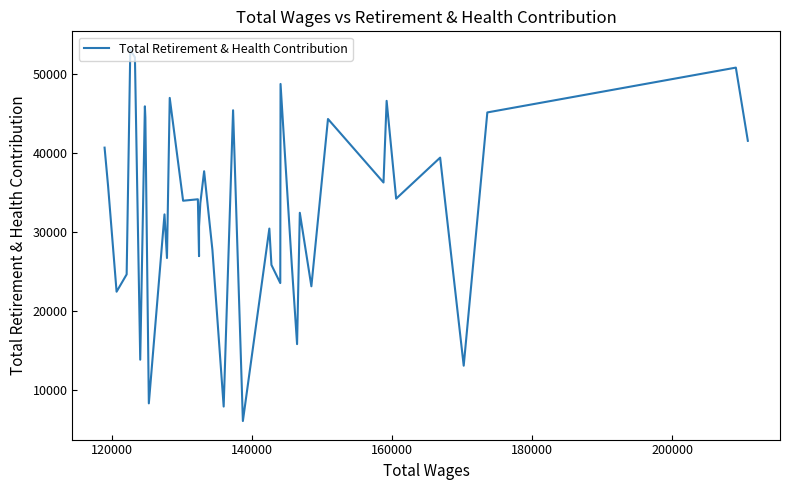

How many values exceed 33981?

19